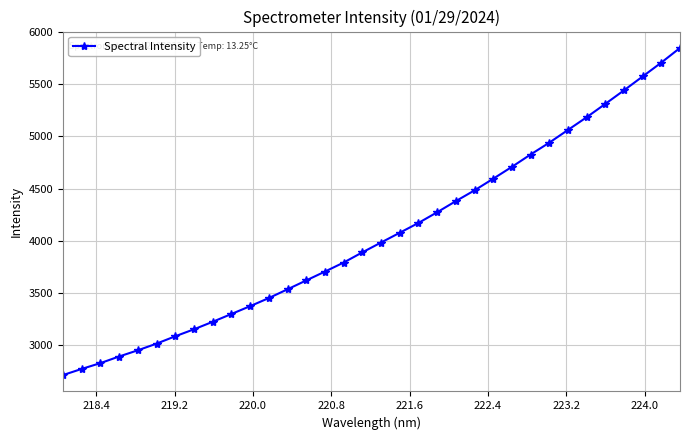

How many values are below 3984?

17